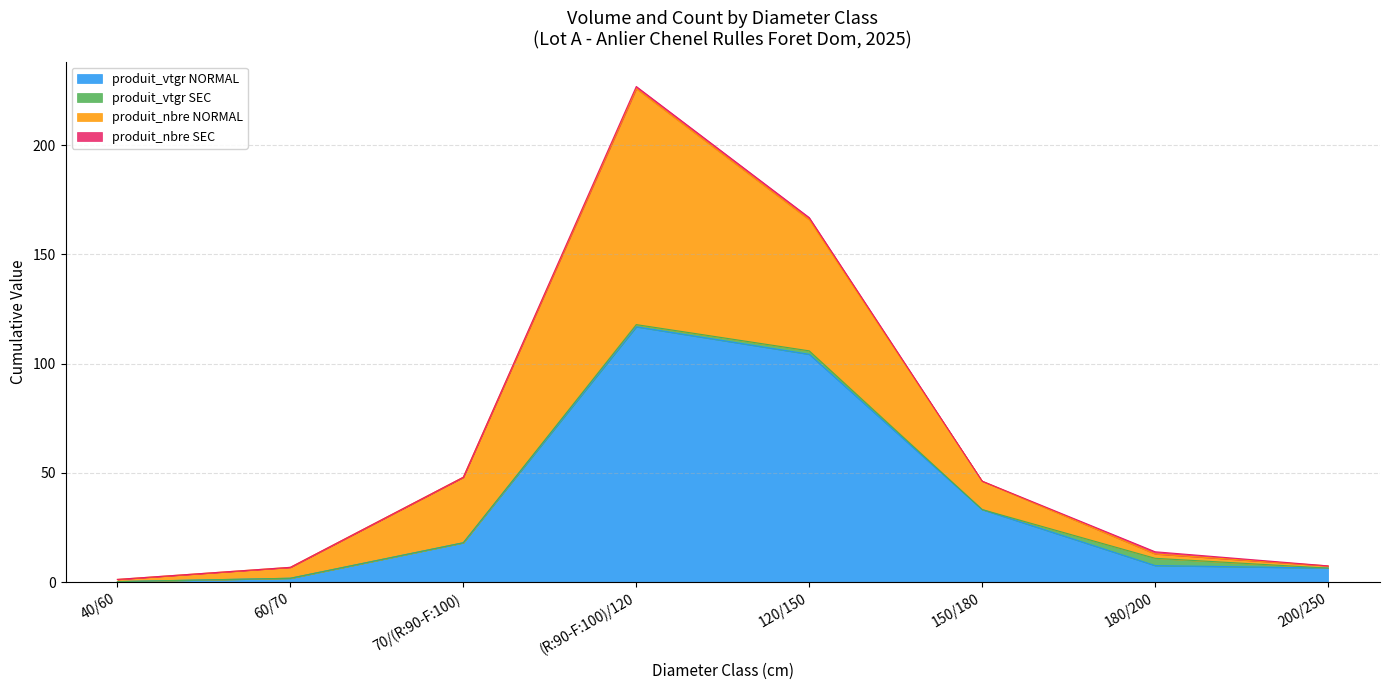

The value of produit_nbre NORMAL at 180/200 is 12.9. True or false?

True